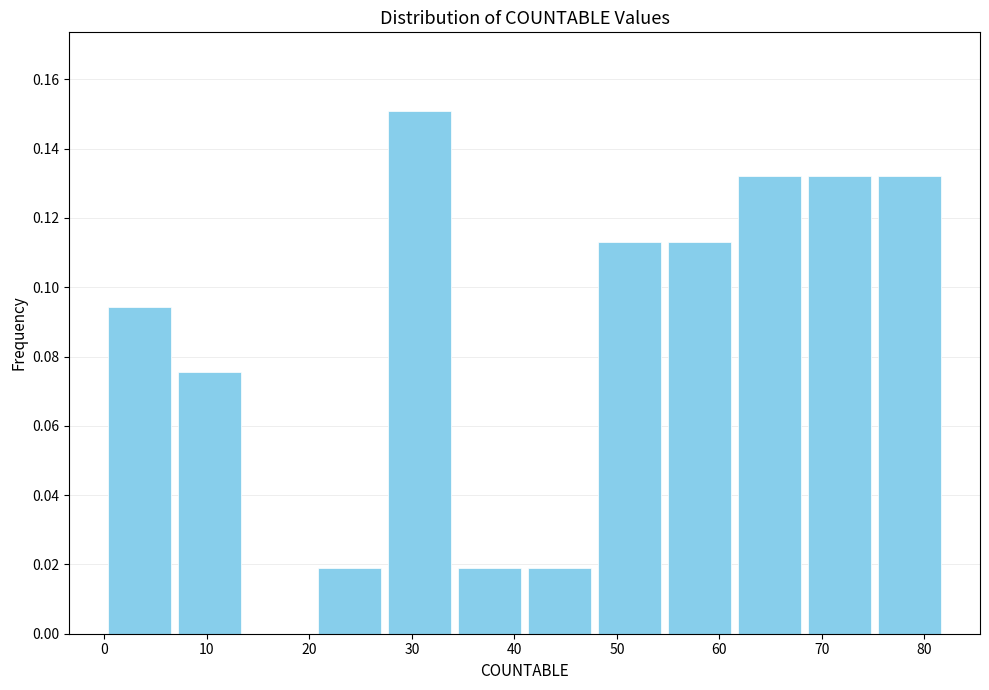

Reading left to right, list every bar in this chart as the range it spans on the x-axis followed by its height. Neither the bar edges nor the heights are printed on the chart, so give them approximately, as read against the axes.

0 to 7: 0.094
7 to 14: 0.076
14 to 21: 0
21 to 27: 0.018
27 to 34: 0.150
34 to 41: 0.018
41 to 48: 0.018
48 to 55: 0.114
55 to 62: 0.114
62 to 68: 0.132
68 to 75: 0.132
75 to 82: 0.132